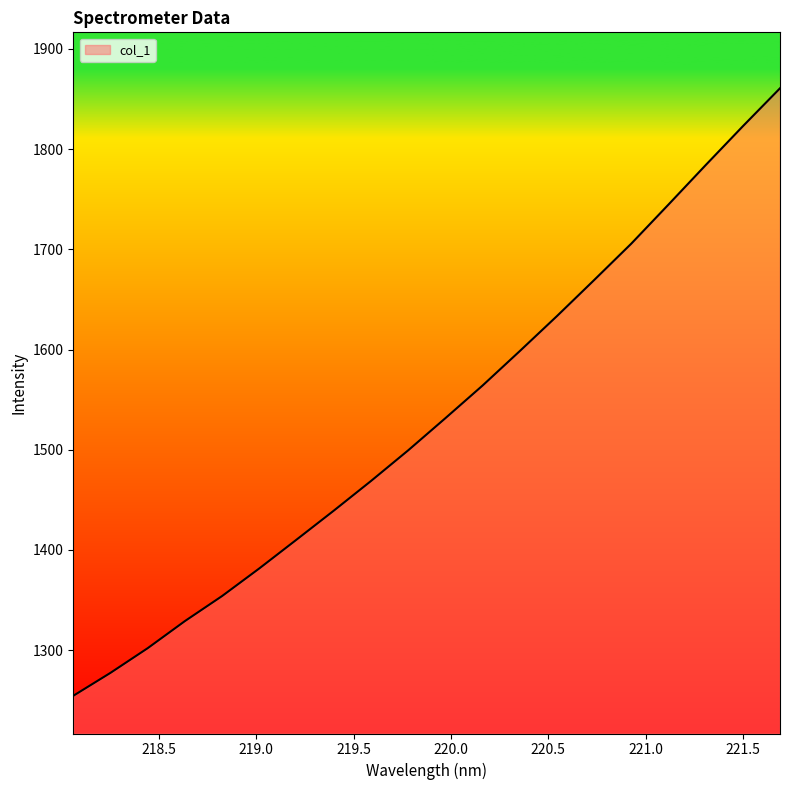

What is the difference between the maximum and minimum values?

606.2